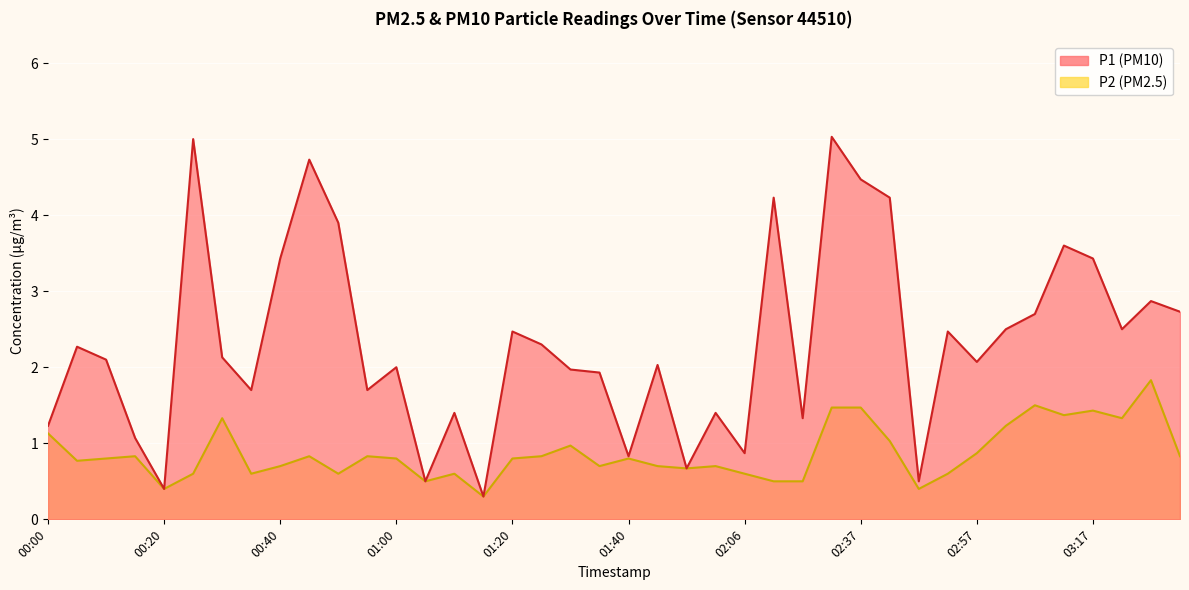

True or false: P2 and P1 cross at least once.

False